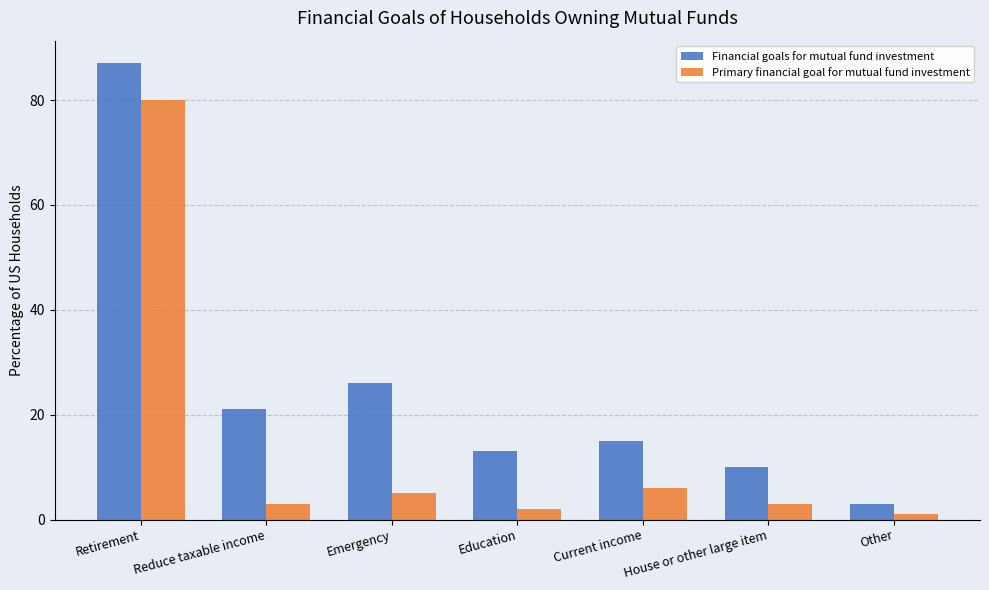

Where does the Primary financial goal for mutual fund investment series first go above 3?

Retirement